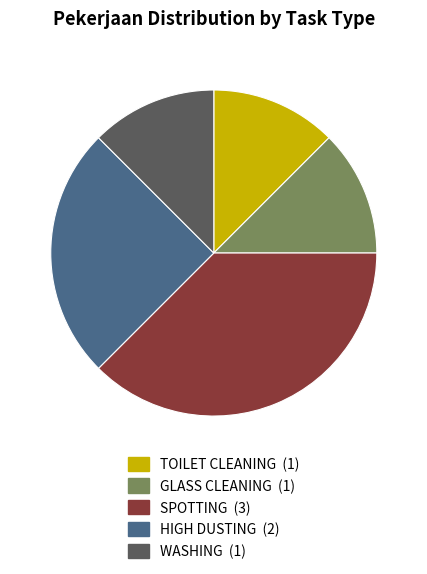

The HIGH DUSTING slice represents 35% of the pie. True or false?

False